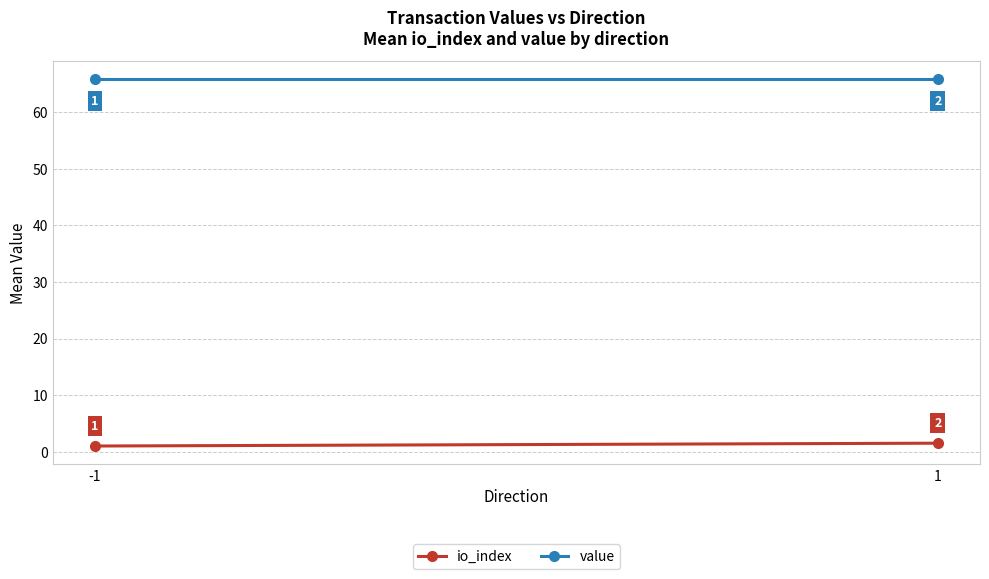

What is the value of the value point at the 2nd from the left?

65.8